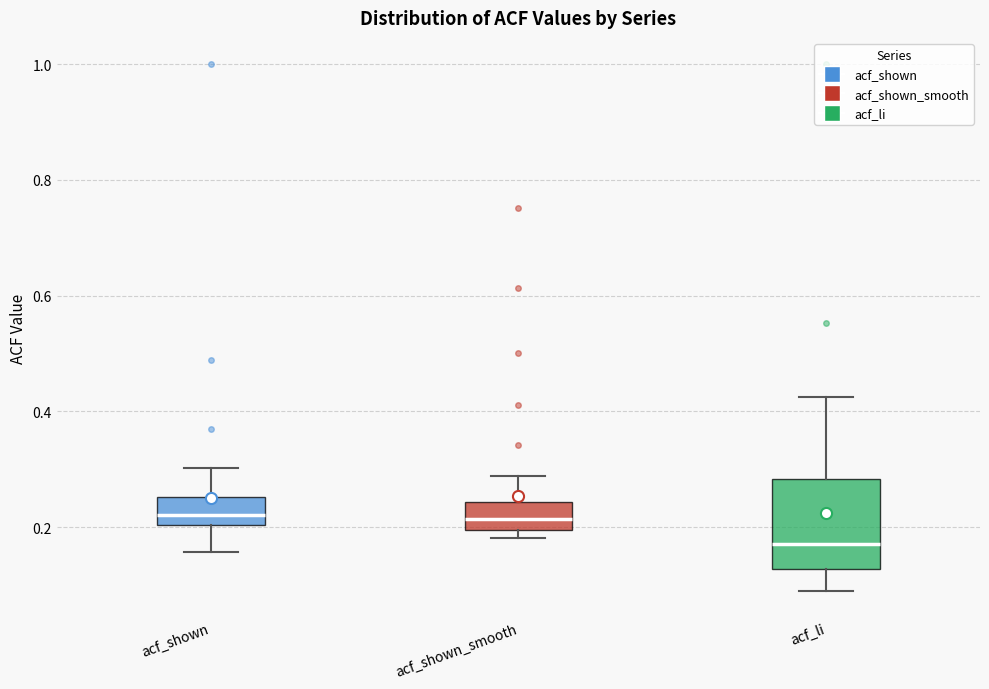

Which box is the tallest, from its lower edge to its upper edge?

acf_li